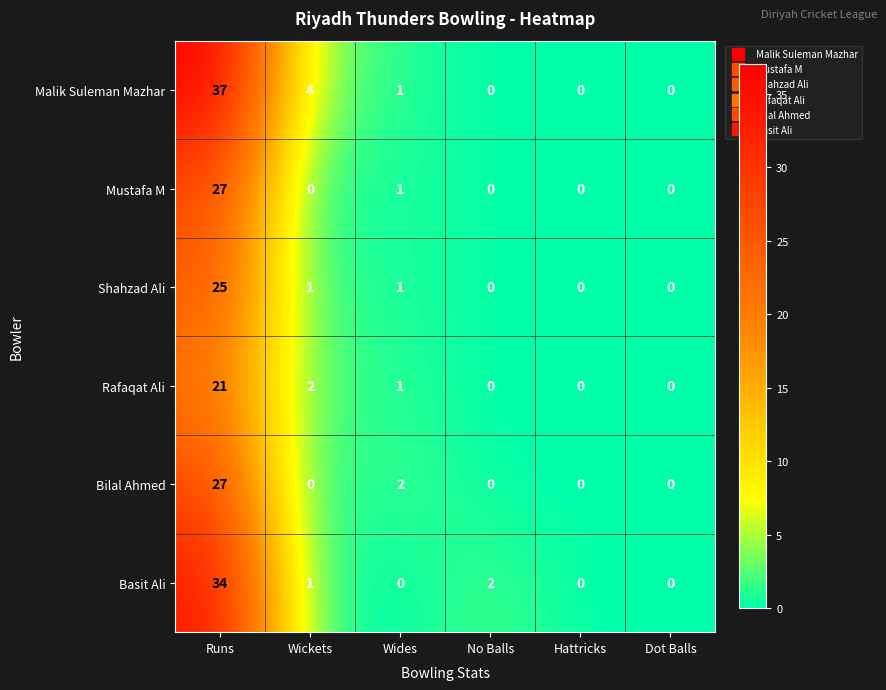

At how many categories does at least one series exceed 8?

1